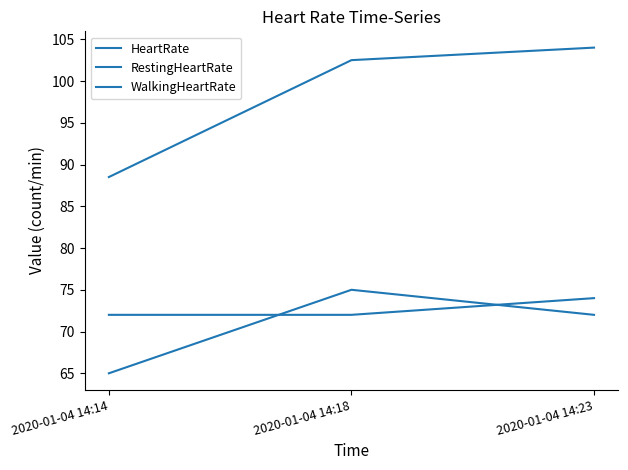

What is the smallest value displayed?

65.0